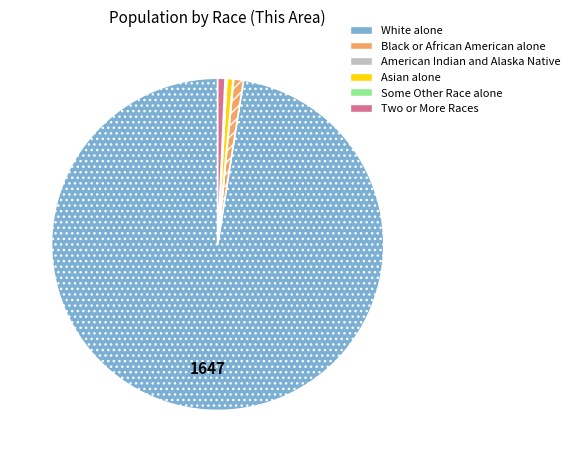

Which has a higher value, White alone or Two or More Races?

White alone